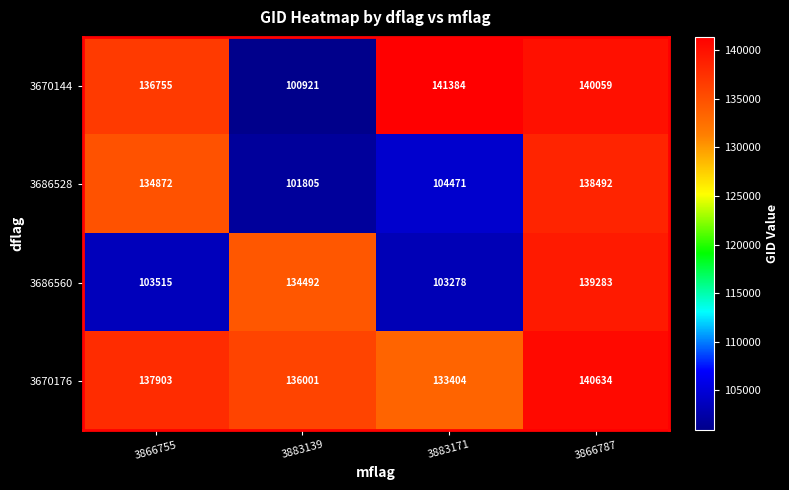

Read the 3686528 value at 3883139, to the nearest 100.

101800